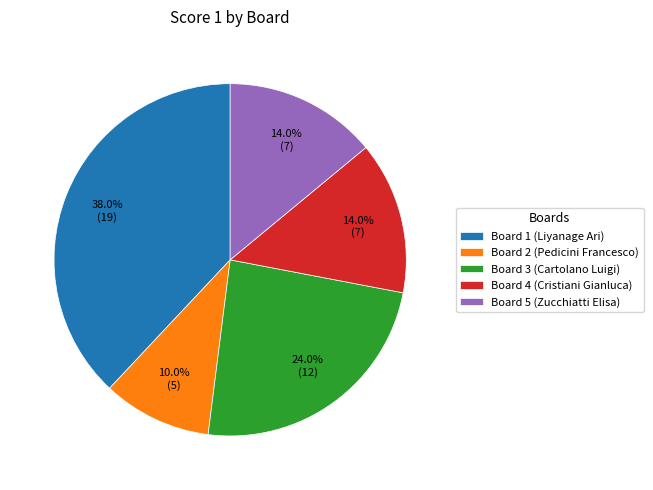

Approximately how many times larger is the value at Board 3 (Cartolano Luigi) compared to Board 4 (Cristiani Gianluca)?

1.7